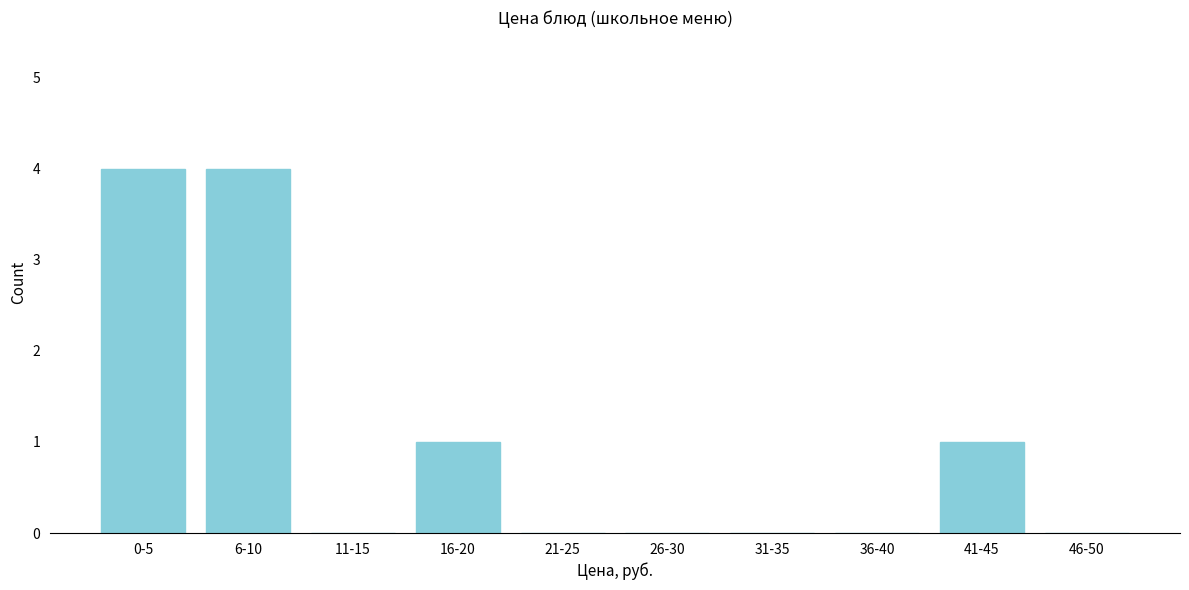

Reading left to right, transcribe all the data shown in this chart.

0-5=4	6-10=4	11-15=0	16-20=1	21-25=0	26-30=0	31-35=0	36-40=0	41-45=1	46-50=0